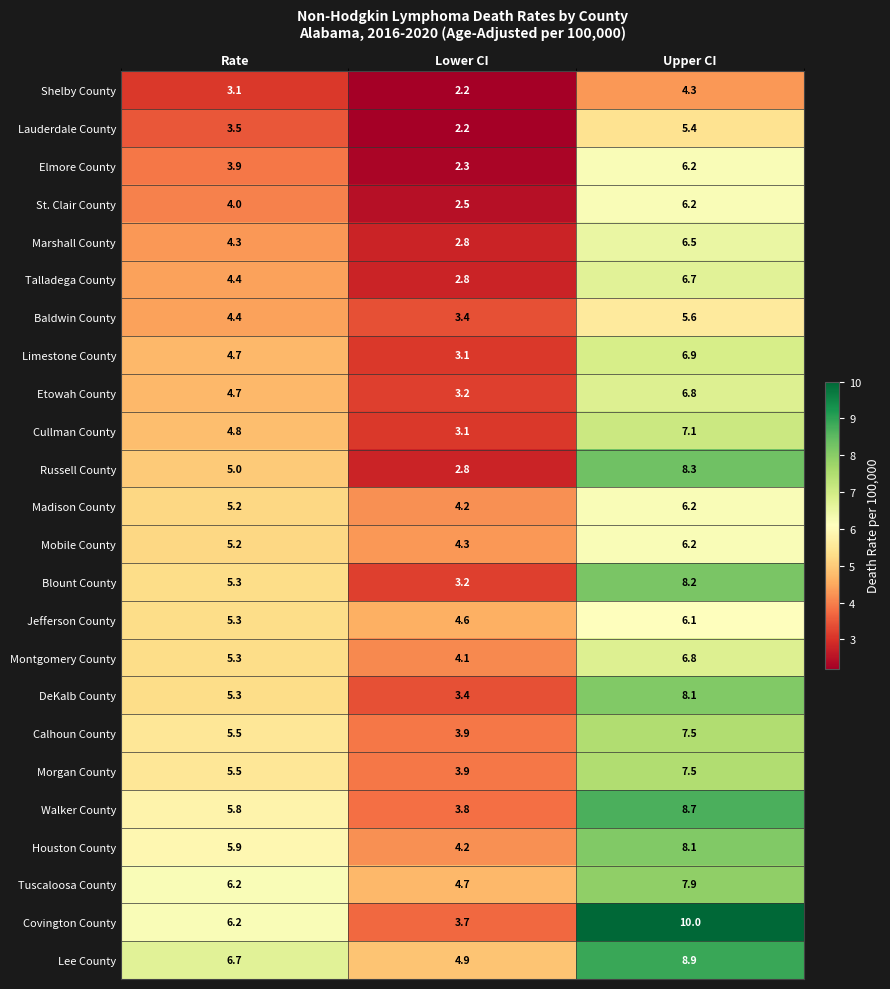

At which category is the sum across all series the highest?

Upper CI